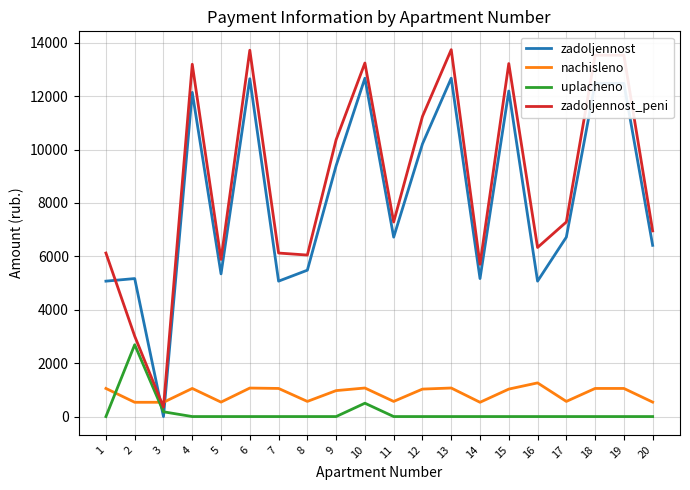

What is the spread (max minus min) of values at 20?

6953.9